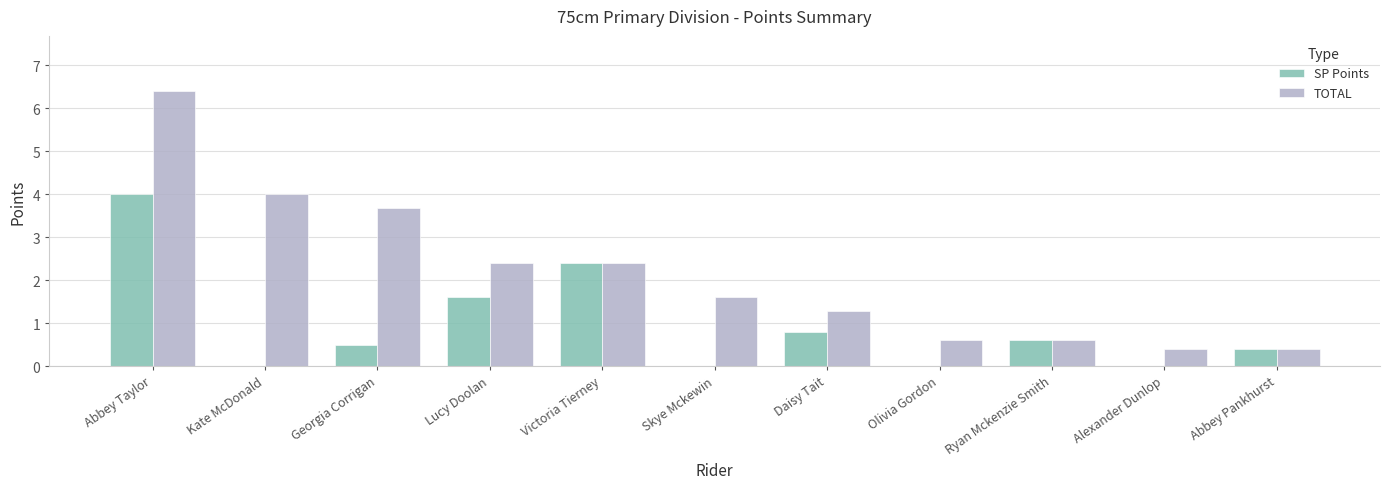

Which category has the highest value across all series?

Abbey Taylor